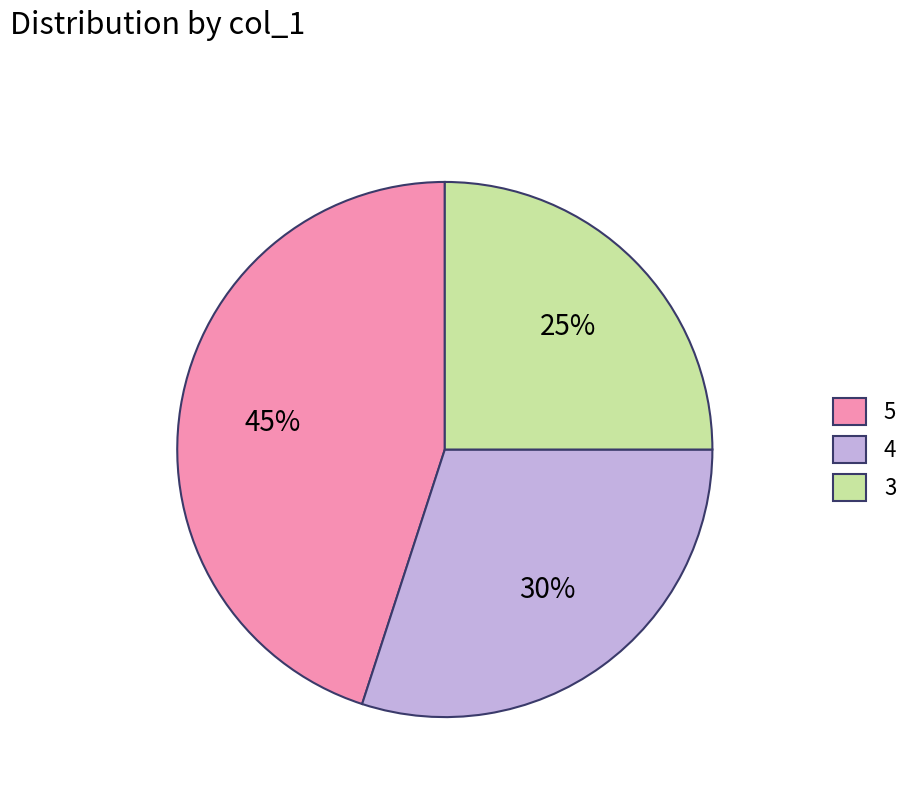

Rank the categories by value from highest to lowest.

5, 4, 3